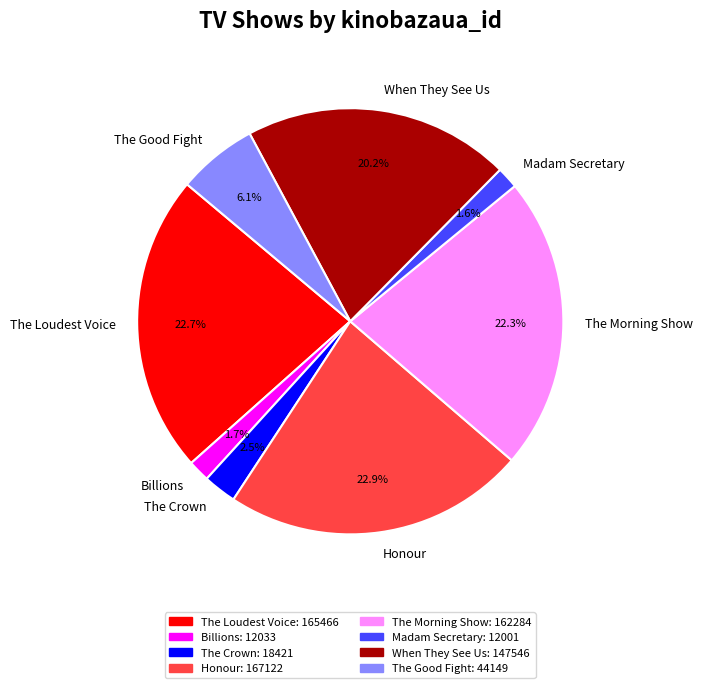

Which has a higher value, The Crown or The Loudest Voice?

The Loudest Voice